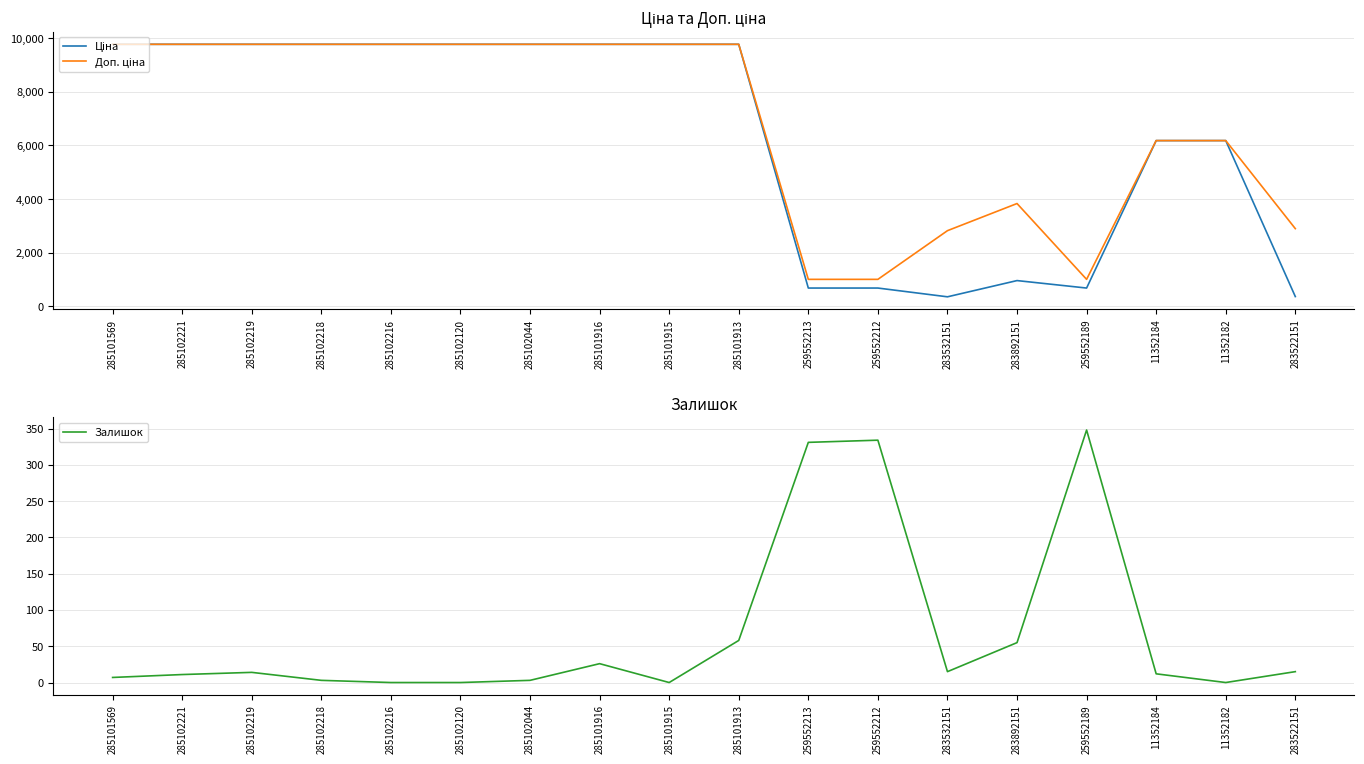

Which has a higher value, 11352184 or 285101915?

285101915